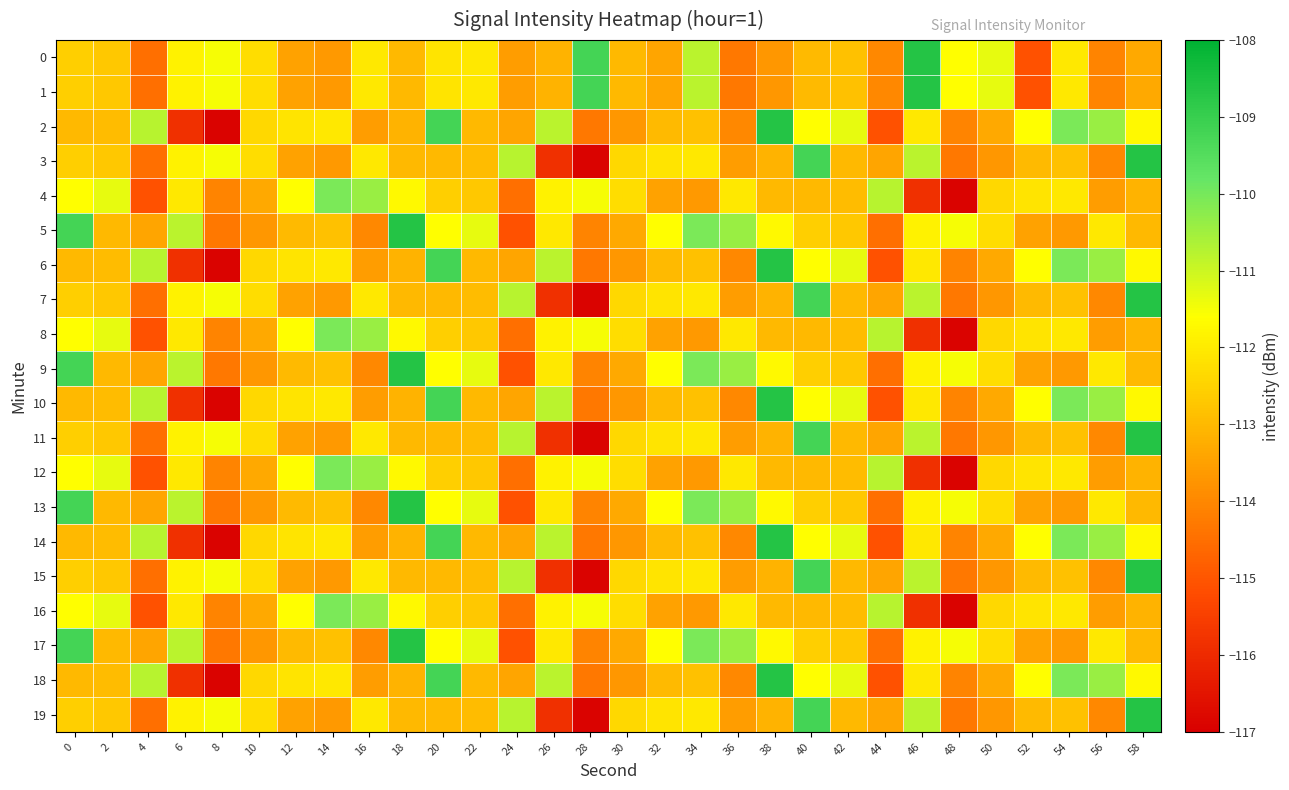

Reading right to left, transcribe all the data shown in this chart.

0: 58=-113.3	56=-114.1	54=-112.1	52=-115.1	50=-111.3	48=-111.6	46=-108.7	44=-114.0	42=-112.8	40=-113.0	38=-113.7	36=-114.3	34=-110.8	32=-113.4	30=-113.0	28=-109.2	26=-113.1	24=-113.6	22=-112.0	20=-112.1	18=-113.0	16=-112.1	14=-113.6	12=-113.5	10=-112.3	8=-111.5	6=-111.9	4=-114.5	2=-112.7	0=-112.5
1: 58=-113.3	56=-114.1	54=-112.1	52=-115.1	50=-111.3	48=-111.6	46=-108.7	44=-114.0	42=-112.8	40=-113.0	38=-113.7	36=-114.3	34=-110.8	32=-113.4	30=-113.0	28=-109.2	26=-113.1	24=-113.6	22=-112.0	20=-112.1	18=-113.0	16=-112.1	14=-113.6	12=-113.5	10=-112.3	8=-111.5	6=-111.9	4=-114.5	2=-112.7	0=-112.5
2: 58=-111.7	56=-110.4	54=-110.1	52=-111.6	50=-113.3	48=-114.1	46=-112.1	44=-115.1	42=-111.3	40=-111.6	38=-108.7	36=-114.0	34=-112.8	32=-113.0	30=-113.7	28=-114.3	26=-110.8	24=-113.4	22=-113.0	20=-109.2	18=-113.1	16=-113.6	14=-112.0	12=-112.1	10=-112.4	8=-116.9	6=-115.9	4=-110.7	2=-112.9	0=-113.0
3: 58=-108.7	56=-114.0	54=-112.8	52=-113.0	50=-113.7	48=-114.3	46=-110.8	44=-113.4	42=-113.0	40=-109.2	38=-113.1	36=-113.6	34=-112.0	32=-112.1	30=-112.4	28=-116.9	26=-115.9	24=-110.7	22=-112.9	20=-113.0	18=-113.0	16=-112.1	14=-113.6	12=-113.5	10=-112.3	8=-111.5	6=-111.9	4=-114.5	2=-112.7	0=-112.5
4: 58=-113.1	56=-113.6	54=-112.0	52=-112.1	50=-112.4	48=-116.9	46=-115.9	44=-110.7	42=-112.9	40=-113.0	38=-113.0	36=-112.1	34=-113.6	32=-113.5	30=-112.3	28=-111.5	26=-111.9	24=-114.5	22=-112.7	20=-112.5	18=-111.7	16=-110.4	14=-110.1	12=-111.6	10=-113.3	8=-114.1	6=-112.1	4=-115.1	2=-111.3	0=-111.6
5: 58=-113.0	56=-112.1	54=-113.6	52=-113.5	50=-112.3	48=-111.5	46=-111.9	44=-114.5	42=-112.7	40=-112.5	38=-111.7	36=-110.4	34=-110.1	32=-111.6	30=-113.3	28=-114.1	26=-112.1	24=-115.1	22=-111.3	20=-111.6	18=-108.7	16=-114.0	14=-112.8	12=-113.0	10=-113.7	8=-114.3	6=-110.8	4=-113.4	2=-113.0	0=-109.2
6: 58=-111.7	56=-110.4	54=-110.1	52=-111.6	50=-113.3	48=-114.1	46=-112.1	44=-115.1	42=-111.3	40=-111.6	38=-108.7	36=-114.0	34=-112.8	32=-113.0	30=-113.7	28=-114.3	26=-110.8	24=-113.4	22=-113.0	20=-109.2	18=-113.1	16=-113.6	14=-112.0	12=-112.1	10=-112.4	8=-116.9	6=-115.9	4=-110.7	2=-112.9	0=-113.0
7: 58=-108.7	56=-114.0	54=-112.8	52=-113.0	50=-113.7	48=-114.3	46=-110.8	44=-113.4	42=-113.0	40=-109.2	38=-113.1	36=-113.6	34=-112.0	32=-112.1	30=-112.4	28=-116.9	26=-115.9	24=-110.7	22=-112.9	20=-113.0	18=-113.0	16=-112.1	14=-113.6	12=-113.5	10=-112.3	8=-111.5	6=-111.9	4=-114.5	2=-112.7	0=-112.5
8: 58=-113.1	56=-113.6	54=-112.0	52=-112.1	50=-112.4	48=-116.9	46=-115.9	44=-110.7	42=-112.9	40=-113.0	38=-113.0	36=-112.1	34=-113.6	32=-113.5	30=-112.3	28=-111.5	26=-111.9	24=-114.5	22=-112.7	20=-112.5	18=-111.7	16=-110.4	14=-110.1	12=-111.6	10=-113.3	8=-114.1	6=-112.1	4=-115.1	2=-111.3	0=-111.6
9: 58=-113.0	56=-112.1	54=-113.6	52=-113.5	50=-112.3	48=-111.5	46=-111.9	44=-114.5	42=-112.7	40=-112.5	38=-111.7	36=-110.4	34=-110.1	32=-111.6	30=-113.3	28=-114.1	26=-112.1	24=-115.1	22=-111.3	20=-111.6	18=-108.7	16=-114.0	14=-112.8	12=-113.0	10=-113.7	8=-114.3	6=-110.8	4=-113.4	2=-113.0	0=-109.2
10: 58=-111.7	56=-110.4	54=-110.1	52=-111.6	50=-113.3	48=-114.1	46=-112.1	44=-115.1	42=-111.3	40=-111.6	38=-108.7	36=-114.0	34=-112.8	32=-113.0	30=-113.7	28=-114.3	26=-110.8	24=-113.4	22=-113.0	20=-109.2	18=-113.1	16=-113.6	14=-112.0	12=-112.1	10=-112.4	8=-116.9	6=-115.9	4=-110.7	2=-112.9	0=-113.0
11: 58=-108.7	56=-114.0	54=-112.8	52=-113.0	50=-113.7	48=-114.3	46=-110.8	44=-113.4	42=-113.0	40=-109.2	38=-113.1	36=-113.6	34=-112.0	32=-112.1	30=-112.4	28=-116.9	26=-115.9	24=-110.7	22=-112.9	20=-113.0	18=-113.0	16=-112.1	14=-113.6	12=-113.5	10=-112.3	8=-111.5	6=-111.9	4=-114.5	2=-112.7	0=-112.5
12: 58=-113.1	56=-113.6	54=-112.0	52=-112.1	50=-112.4	48=-116.9	46=-115.9	44=-110.7	42=-112.9	40=-113.0	38=-113.0	36=-112.1	34=-113.6	32=-113.5	30=-112.3	28=-111.5	26=-111.9	24=-114.5	22=-112.7	20=-112.5	18=-111.7	16=-110.4	14=-110.1	12=-111.6	10=-113.3	8=-114.1	6=-112.1	4=-115.1	2=-111.3	0=-111.6
13: 58=-113.0	56=-112.1	54=-113.6	52=-113.5	50=-112.3	48=-111.5	46=-111.9	44=-114.5	42=-112.7	40=-112.5	38=-111.7	36=-110.4	34=-110.1	32=-111.6	30=-113.3	28=-114.1	26=-112.1	24=-115.1	22=-111.3	20=-111.6	18=-108.7	16=-114.0	14=-112.8	12=-113.0	10=-113.7	8=-114.3	6=-110.8	4=-113.4	2=-113.0	0=-109.2
14: 58=-111.7	56=-110.4	54=-110.1	52=-111.6	50=-113.3	48=-114.1	46=-112.1	44=-115.1	42=-111.3	40=-111.6	38=-108.7	36=-114.0	34=-112.8	32=-113.0	30=-113.7	28=-114.3	26=-110.8	24=-113.4	22=-113.0	20=-109.2	18=-113.1	16=-113.6	14=-112.0	12=-112.1	10=-112.4	8=-116.9	6=-115.9	4=-110.7	2=-112.9	0=-113.0
15: 58=-108.7	56=-114.0	54=-112.8	52=-113.0	50=-113.7	48=-114.3	46=-110.8	44=-113.4	42=-113.0	40=-109.2	38=-113.1	36=-113.6	34=-112.0	32=-112.1	30=-112.4	28=-116.9	26=-115.9	24=-110.7	22=-112.9	20=-113.0	18=-113.0	16=-112.1	14=-113.6	12=-113.5	10=-112.3	8=-111.5	6=-111.9	4=-114.5	2=-112.7	0=-112.5
16: 58=-113.1	56=-113.6	54=-112.0	52=-112.1	50=-112.4	48=-116.9	46=-115.9	44=-110.7	42=-112.9	40=-113.0	38=-113.0	36=-112.1	34=-113.6	32=-113.5	30=-112.3	28=-111.5	26=-111.9	24=-114.5	22=-112.7	20=-112.5	18=-111.7	16=-110.4	14=-110.1	12=-111.6	10=-113.3	8=-114.1	6=-112.1	4=-115.1	2=-111.3	0=-111.6
17: 58=-113.0	56=-112.1	54=-113.6	52=-113.5	50=-112.3	48=-111.5	46=-111.9	44=-114.5	42=-112.7	40=-112.5	38=-111.7	36=-110.4	34=-110.1	32=-111.6	30=-113.3	28=-114.1	26=-112.1	24=-115.1	22=-111.3	20=-111.6	18=-108.7	16=-114.0	14=-112.8	12=-113.0	10=-113.7	8=-114.3	6=-110.8	4=-113.4	2=-113.0	0=-109.2
18: 58=-111.7	56=-110.4	54=-110.1	52=-111.6	50=-113.3	48=-114.1	46=-112.1	44=-115.1	42=-111.3	40=-111.6	38=-108.7	36=-114.0	34=-112.8	32=-113.0	30=-113.7	28=-114.3	26=-110.8	24=-113.4	22=-113.0	20=-109.2	18=-113.1	16=-113.6	14=-112.0	12=-112.1	10=-112.4	8=-116.9	6=-115.9	4=-110.7	2=-112.9	0=-113.0
19: 58=-108.7	56=-114.0	54=-112.8	52=-113.0	50=-113.7	48=-114.3	46=-110.8	44=-113.4	42=-113.0	40=-109.2	38=-113.1	36=-113.6	34=-112.0	32=-112.1	30=-112.4	28=-116.9	26=-115.9	24=-110.7	22=-112.9	20=-113.0	18=-113.0	16=-112.1	14=-113.6	12=-113.5	10=-112.3	8=-111.5	6=-111.9	4=-114.5	2=-112.7	0=-112.5